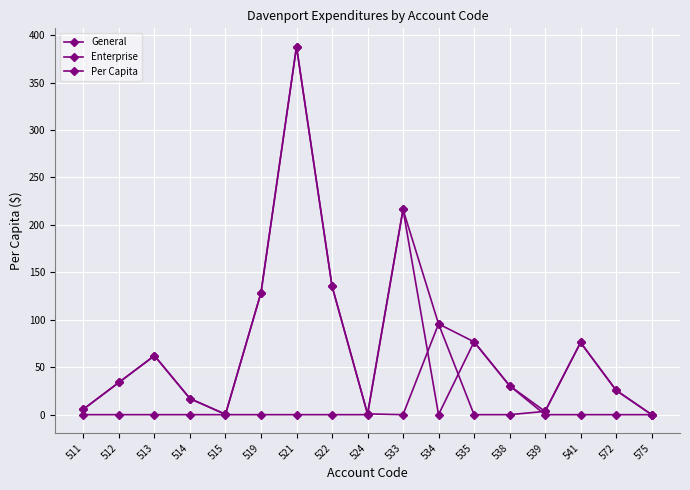

How many lines are shown in the chart?

3